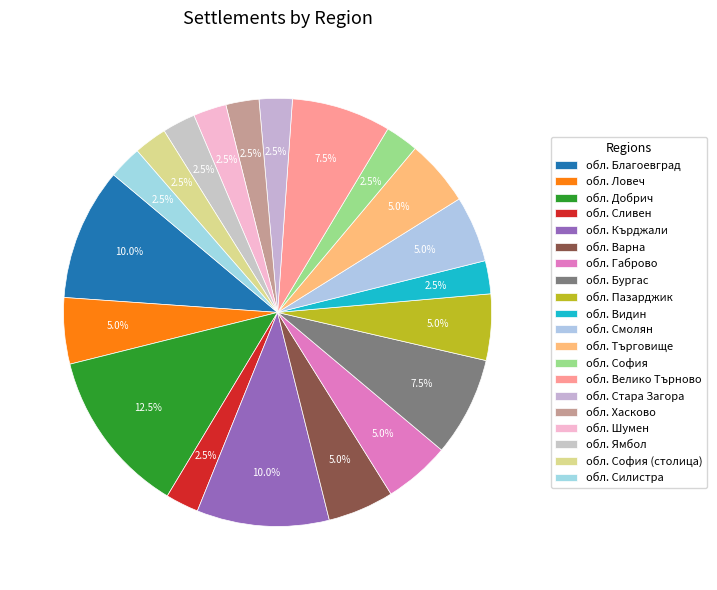

Is there a majority slice in this chart?

No